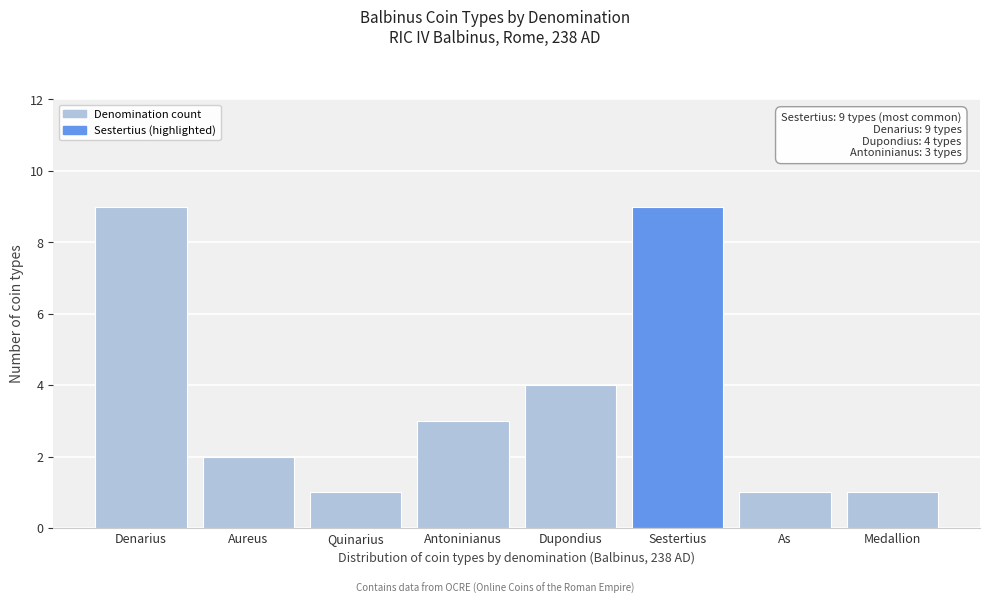

Reading right to left, extract all data points from this chart.

Medallion=1	As=1	Sestertius=9	Dupondius=4	Antoninianus=3	Quinarius=1	Aureus=2	Denarius=9